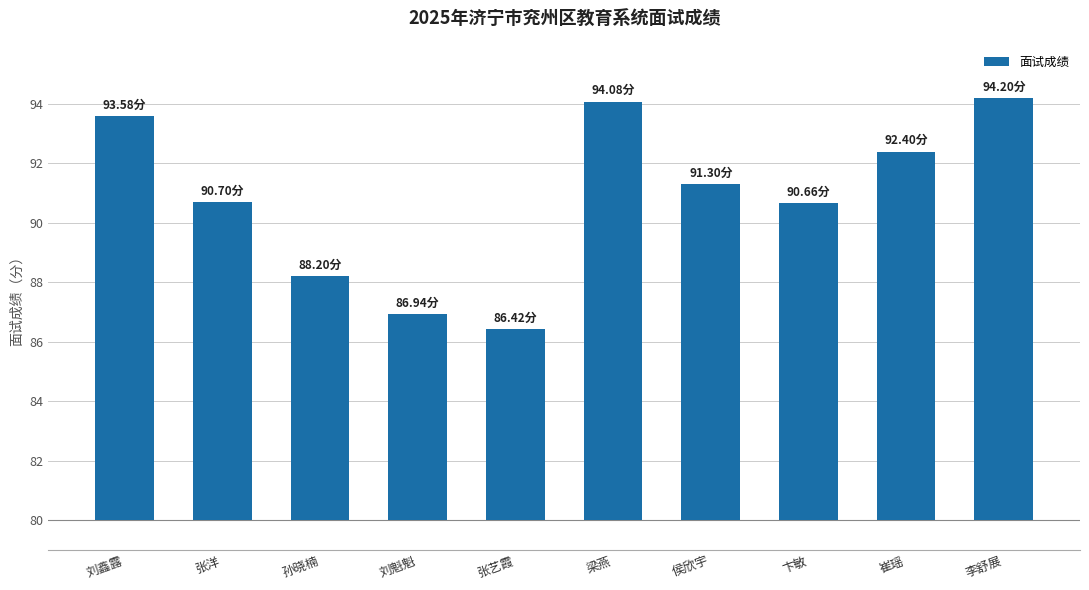

The chart shows a value of 13.6 at 刘鑫露. True or false?

True